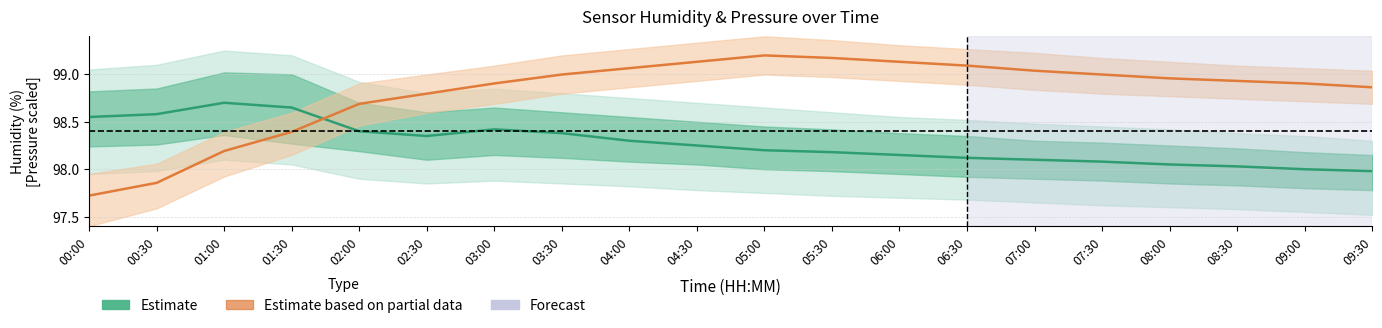

How many interior local peaks does the Estimate based on partial data (pressure) series have?

1